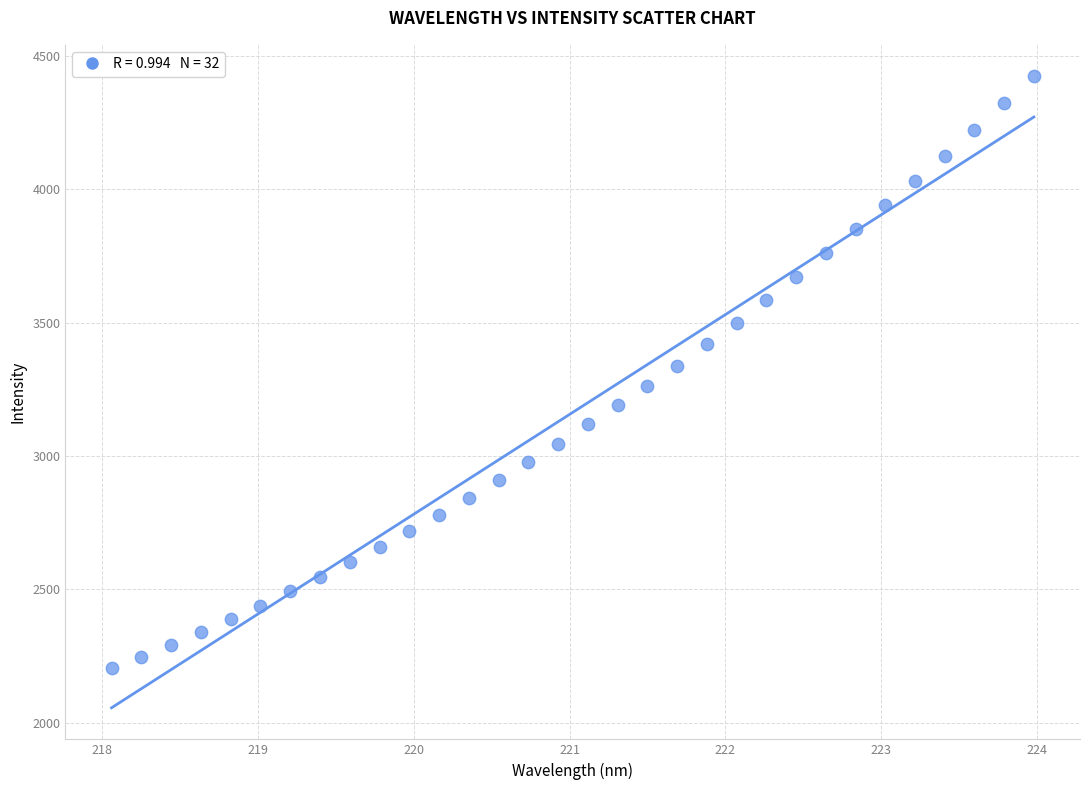

What is the range of Y values (max minus min)?

2221.3